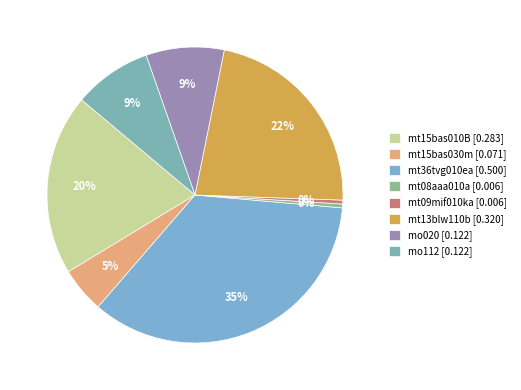

How many slices are in this pie chart?

8